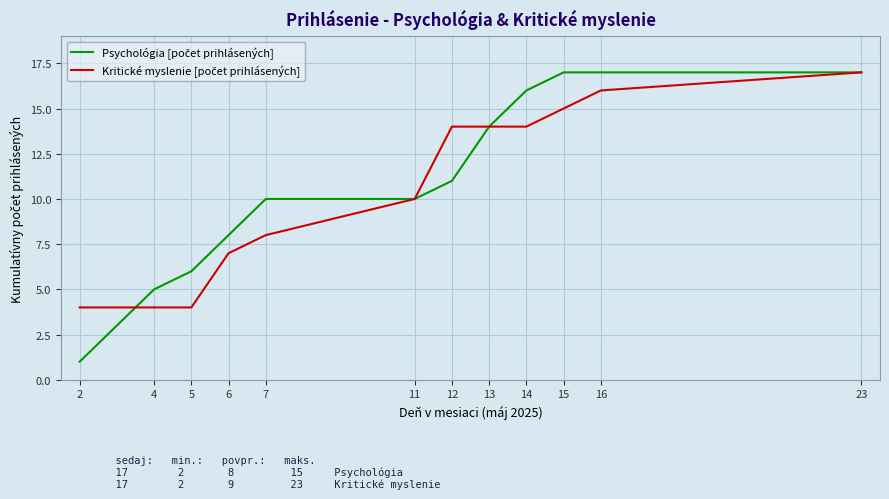

What is the total value across all series at 23?

34